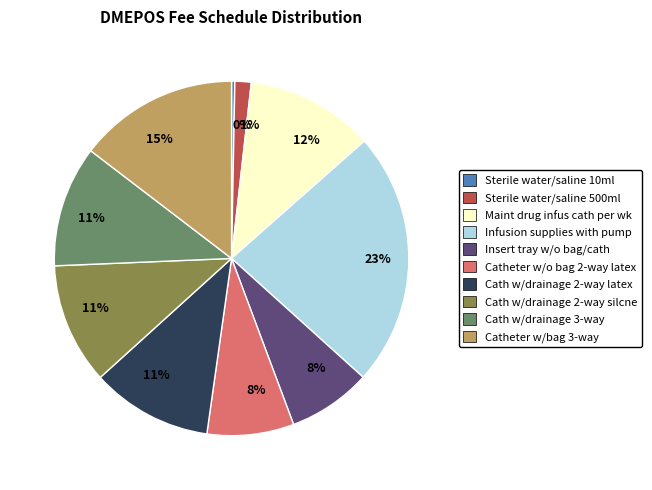

To the nearest percent, what is the difference between the largest and smallest slice percentages?

23%